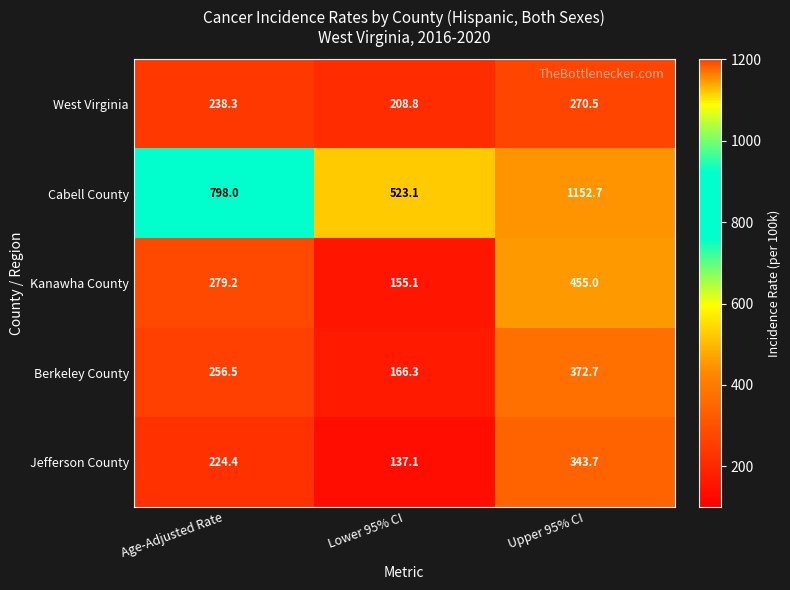

Between Age-Adjusted Rate and Lower 95% CI, which series saw the biggest shift?

Cabell County